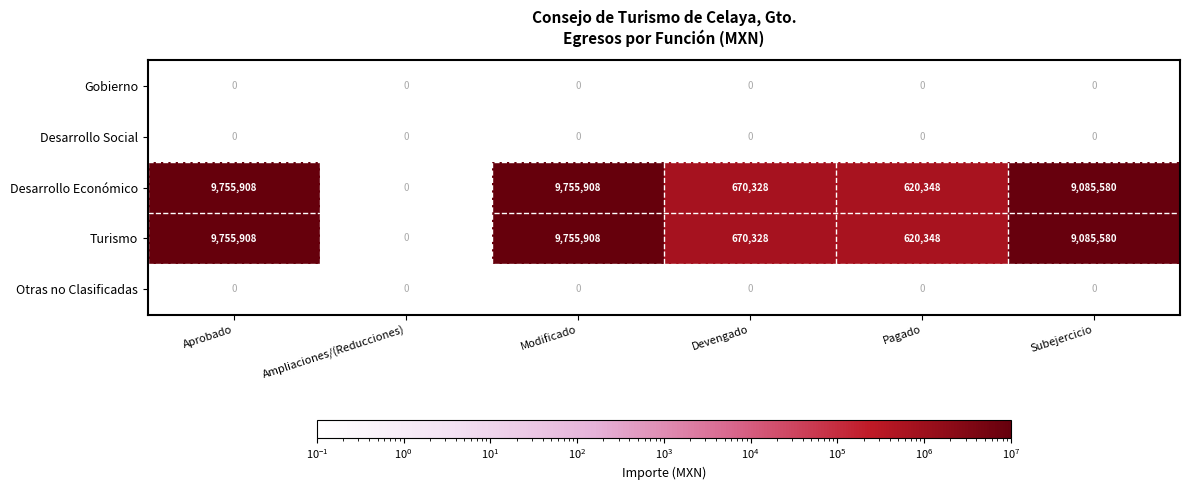

The value of Turismo at Devengado is 1075598. True or false?

False